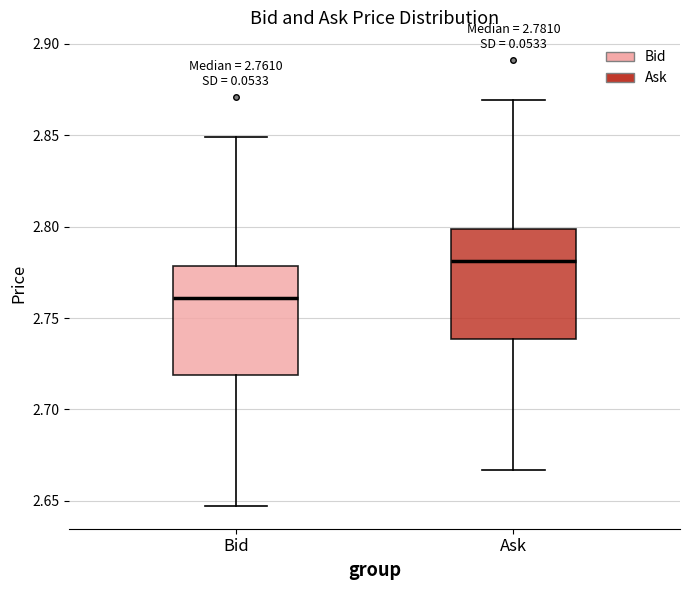

Which box's median line is the highest?

Ask